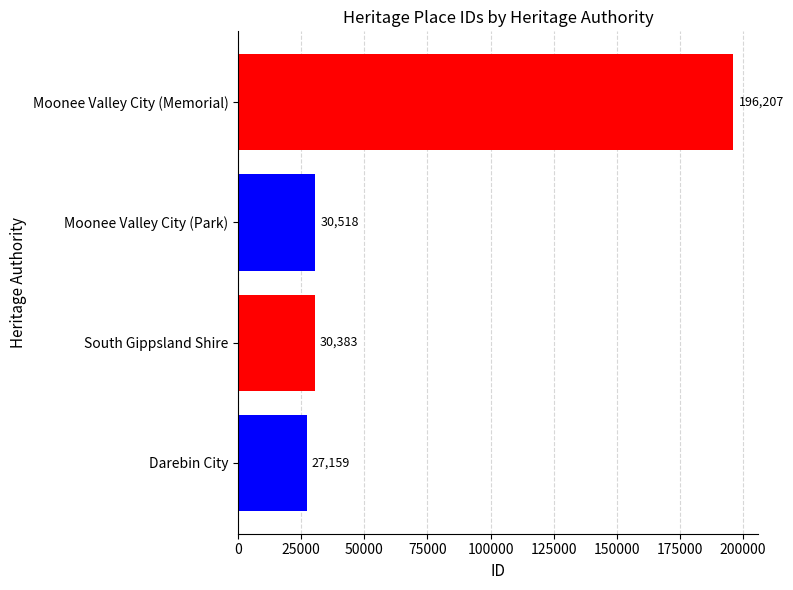

At which label is the value closest to 111683?

Moonee Valley City (Park)